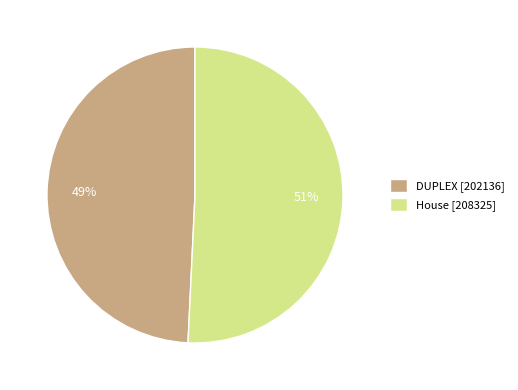

Is DUPLEX the majority of the pie?

No